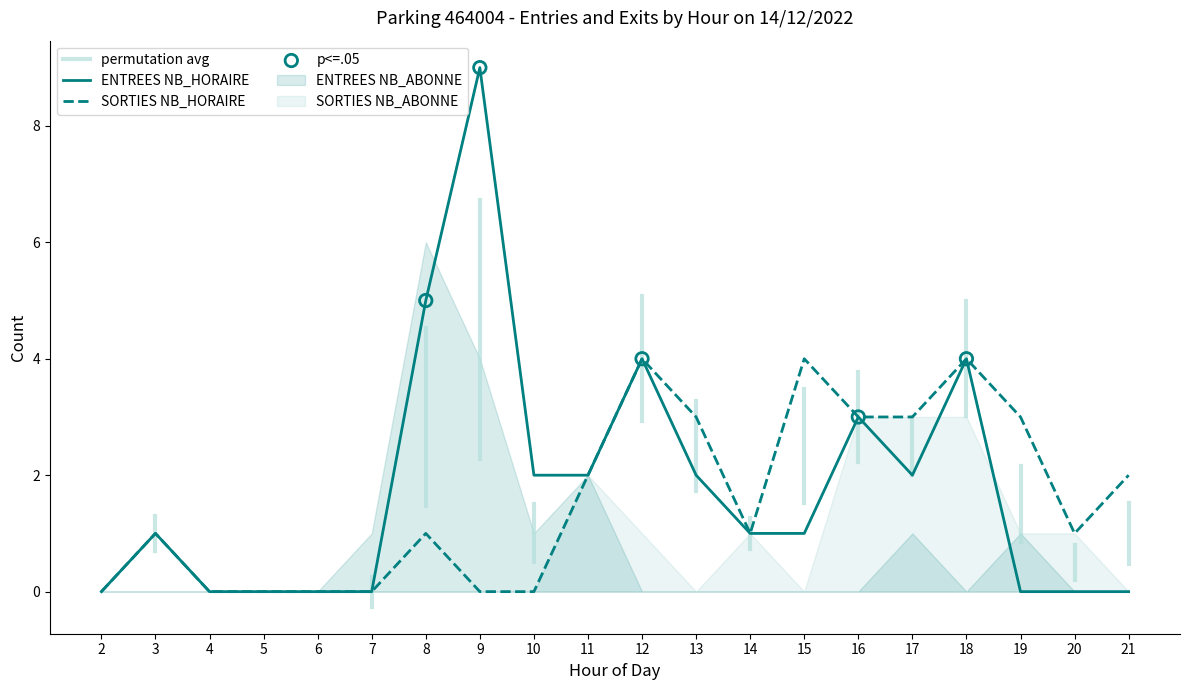

True or false: ENTREES NB_HORAIRE has a value of 0 at 20.

True